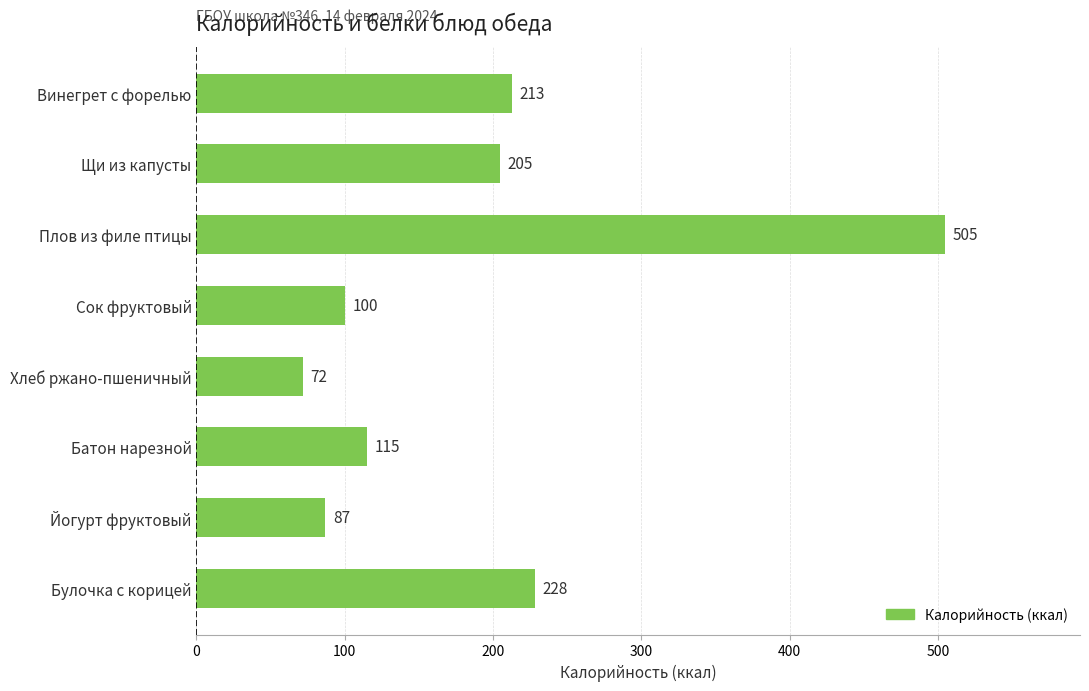

List the labels in order of value, largest first.

Плов из филе птицы, Булочка с корицей, Винегрет с форелью, Щи из капусты, Батон нарезной, Сок фруктовый, Йогурт фруктовый, Хлеб ржано-пшеничный